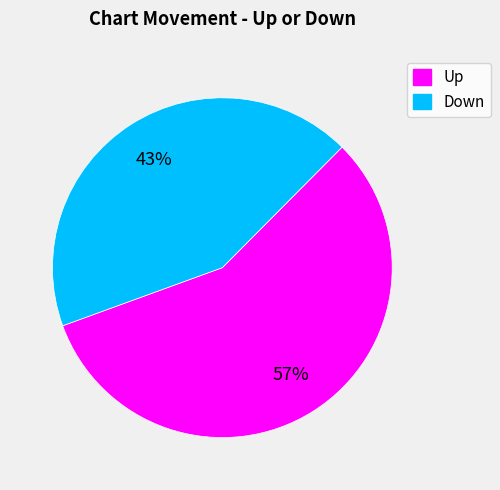

True or false: Up accounts for 45% of the total.

False